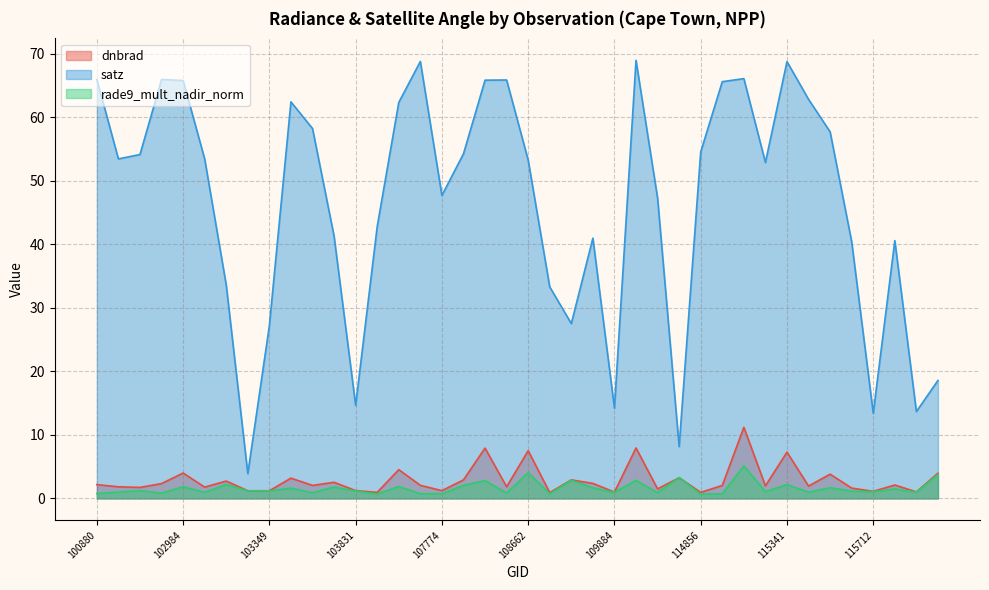

Between 115712 and 115448, which is larger?

115448